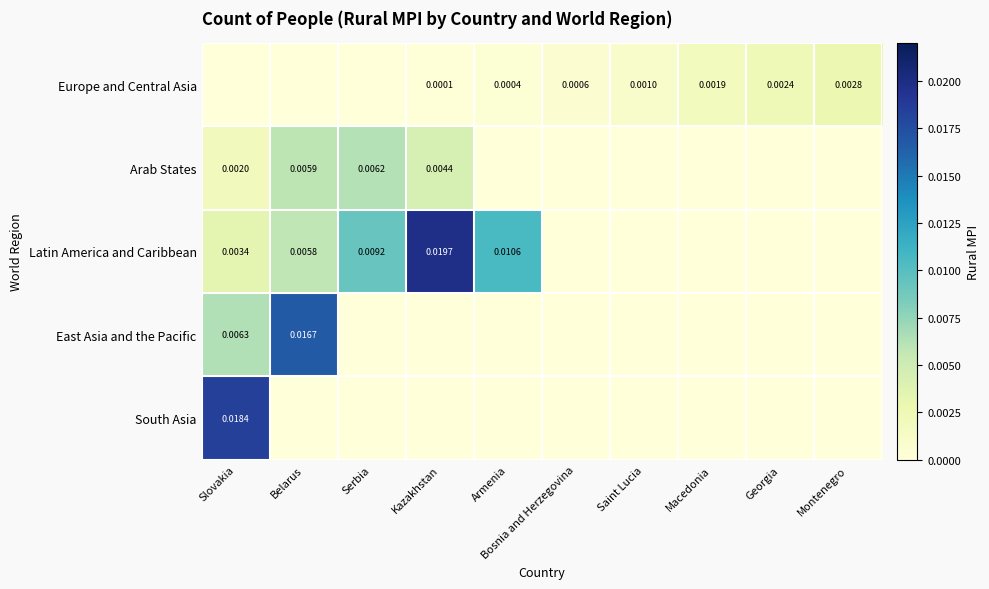

Is the value of South Asia at Slovakia greater than the value of Europe and Central Asia at Montenegro?

Yes